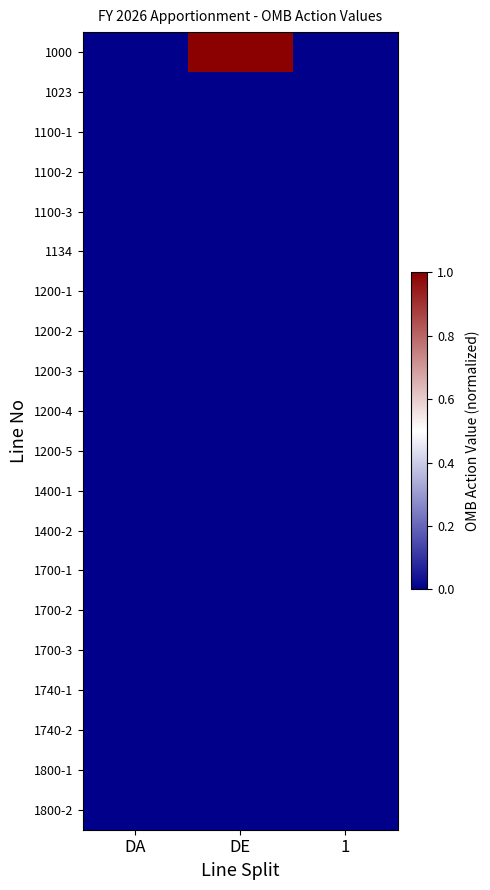

Which category has the highest value across all series?

DE